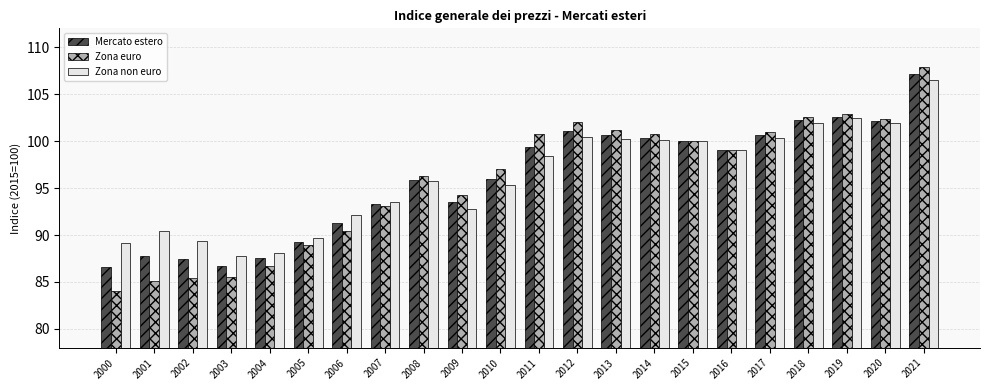

What is the difference between the second highest and second lowest values in the Zona euro series?

17.8